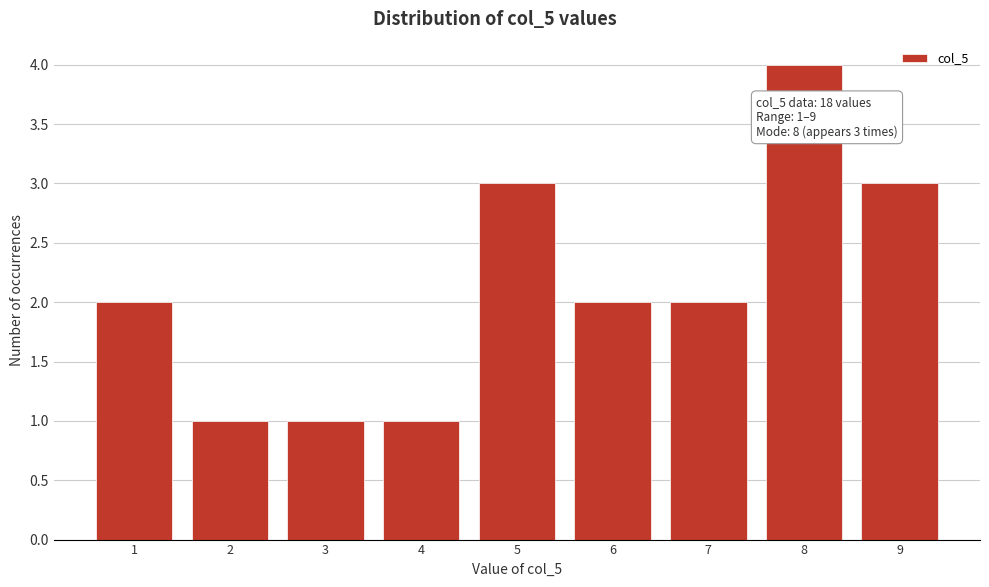

Reading left to right, extract all data points from this chart.

2	1	1	1	3	2	2	4	3